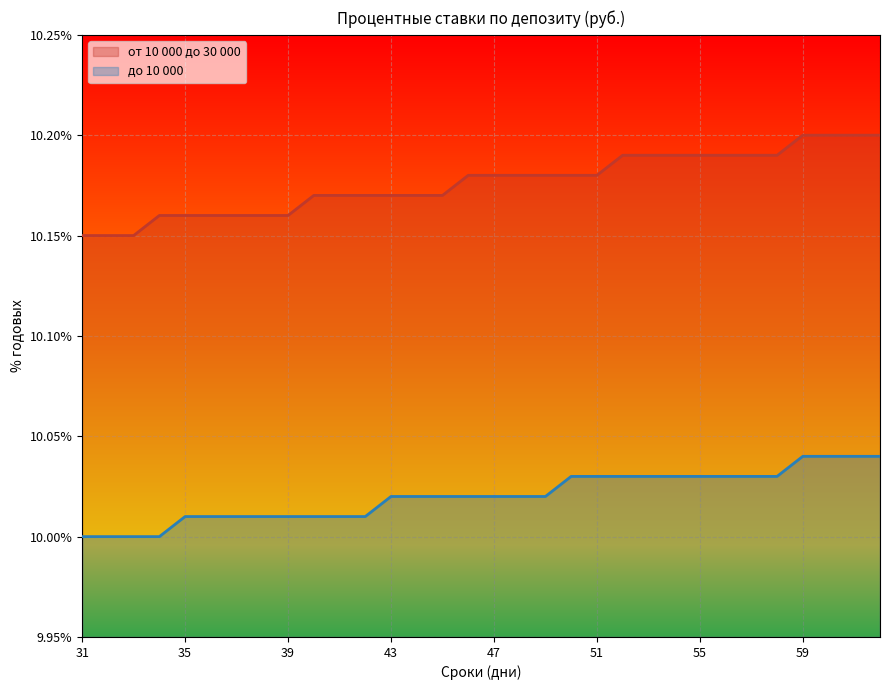

At how many categories does at least one series exceed 10?

32